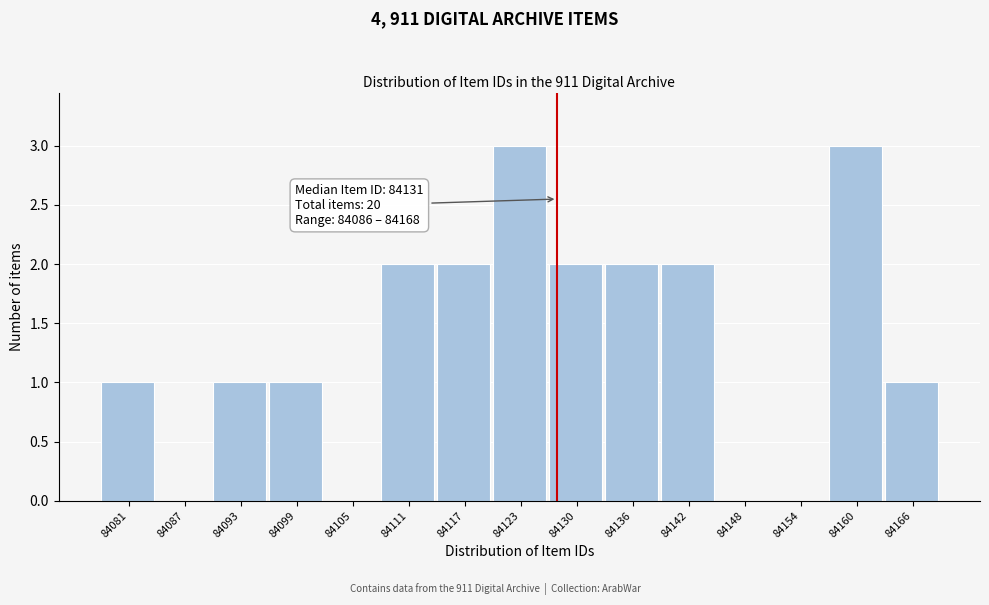

Reading right to left, transcribe all the data shown in this chart.

84166=1	84160=3	84154=0	84148=0	84142=2	84136=2	84130=2	84123=3	84117=2	84111=2	84105=0	84099=1	84093=1	84087=0	84081=1